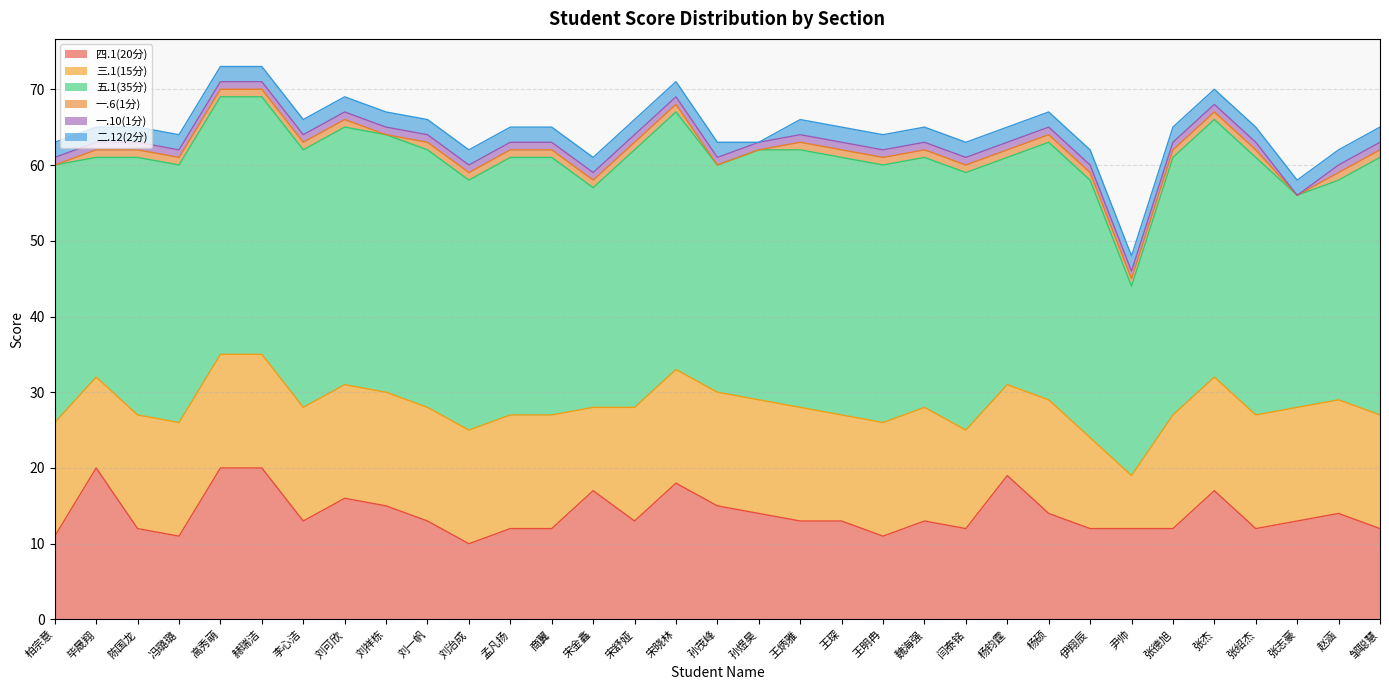

Reading left to right, what are all the values shown in this chart?

四.1(20分): 11	20	12	11	20	20	13	16	15	13	10	12	12	17	13	18	15	14	13	13	11	13	12	19	14	12	12	12	17	12	13	14	12
三.1(15分): 15	12	15	15	15	15	15	15	15	15	15	15	15	11	15	15	15	15	15	14	15	15	13	12	15	12	7	15	15	15	15	15	15
五.1(35分): 34	29	34	34	34	34	34	34	34	34	33	34	34	29	34	34	30	33	34	34	34	33	34	30	34	34	25	34	34	34	28	29	34
一.6(1分): 0	1	1	1	1	1	1	1	0	1	1	1	1	1	1	1	0	0	1	1	1	1	1	1	1	1	1	1	1	1	0	1	1
一.10(1分): 1	1	1	1	1	1	1	1	1	1	1	1	1	1	1	1	1	1	1	1	1	1	1	1	1	1	1	1	1	1	0	1	1
二.12(2分): 2	2	2	2	2	2	2	2	2	2	2	2	2	2	2	2	2	0	2	2	2	2	2	2	2	2	2	2	2	2	2	2	2